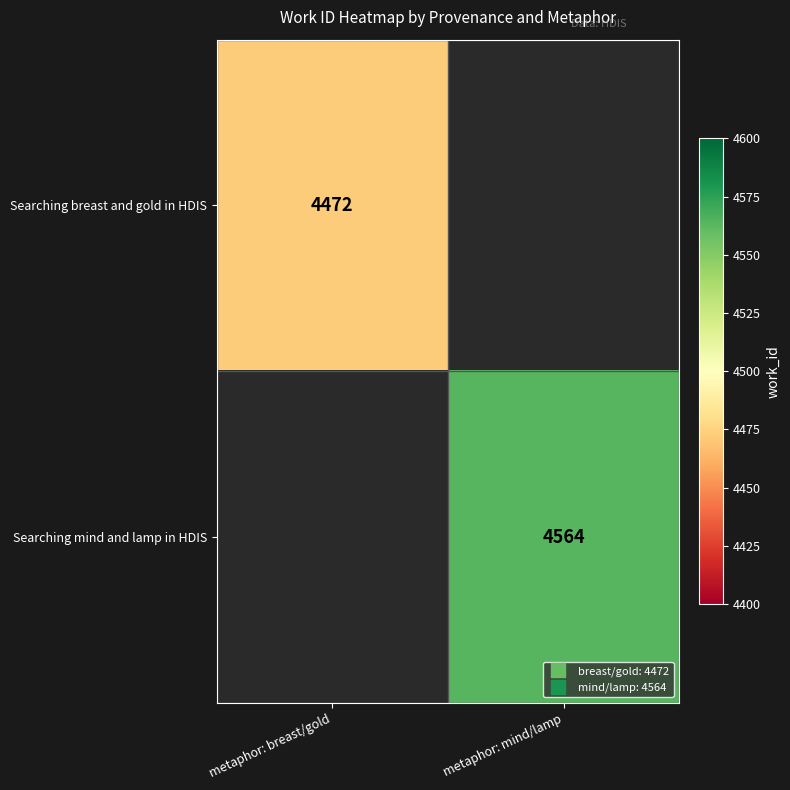

Which series has the widest spread of values?

Searching breast and gold in HDIS